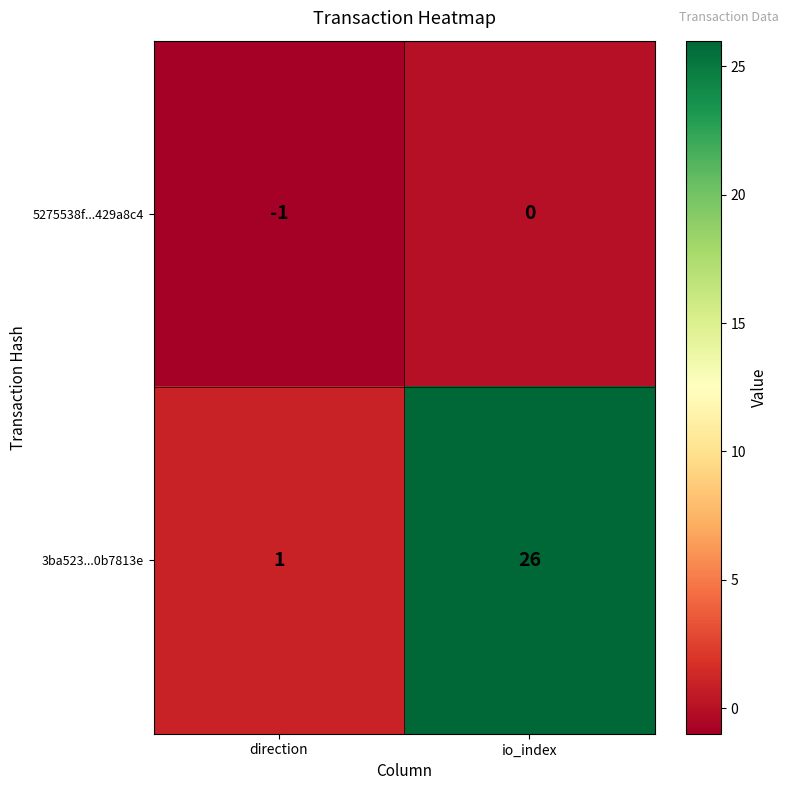

What is the maximum value shown in the chart?

26